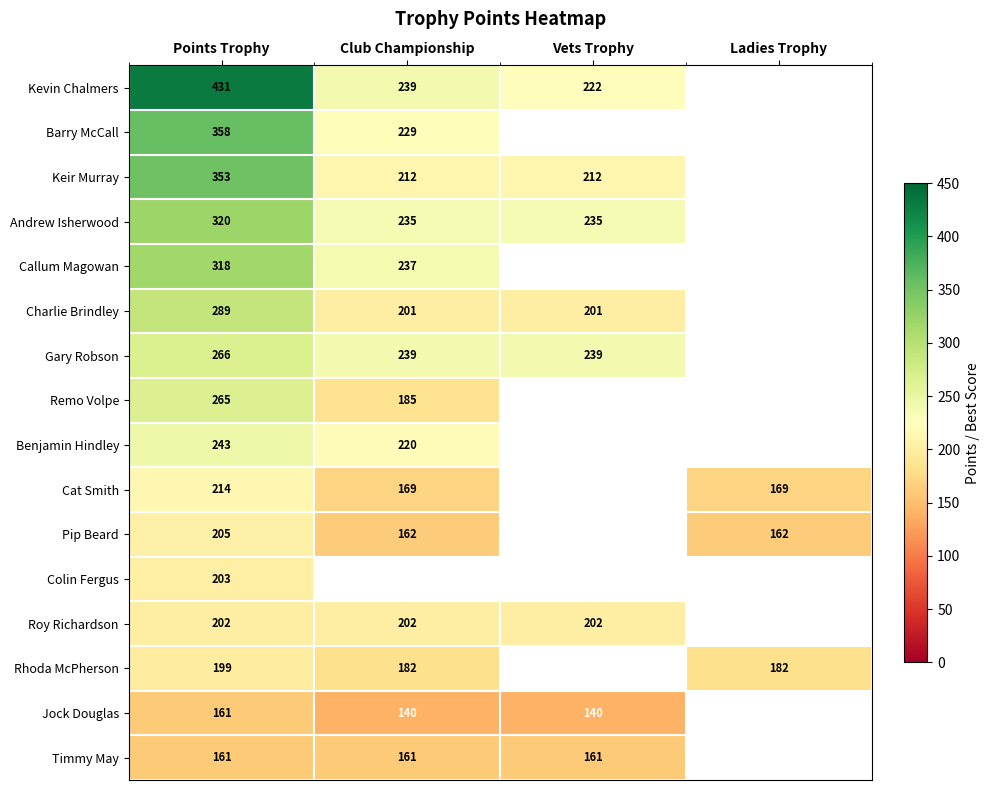

What is the minimum value shown in the chart?

140.0